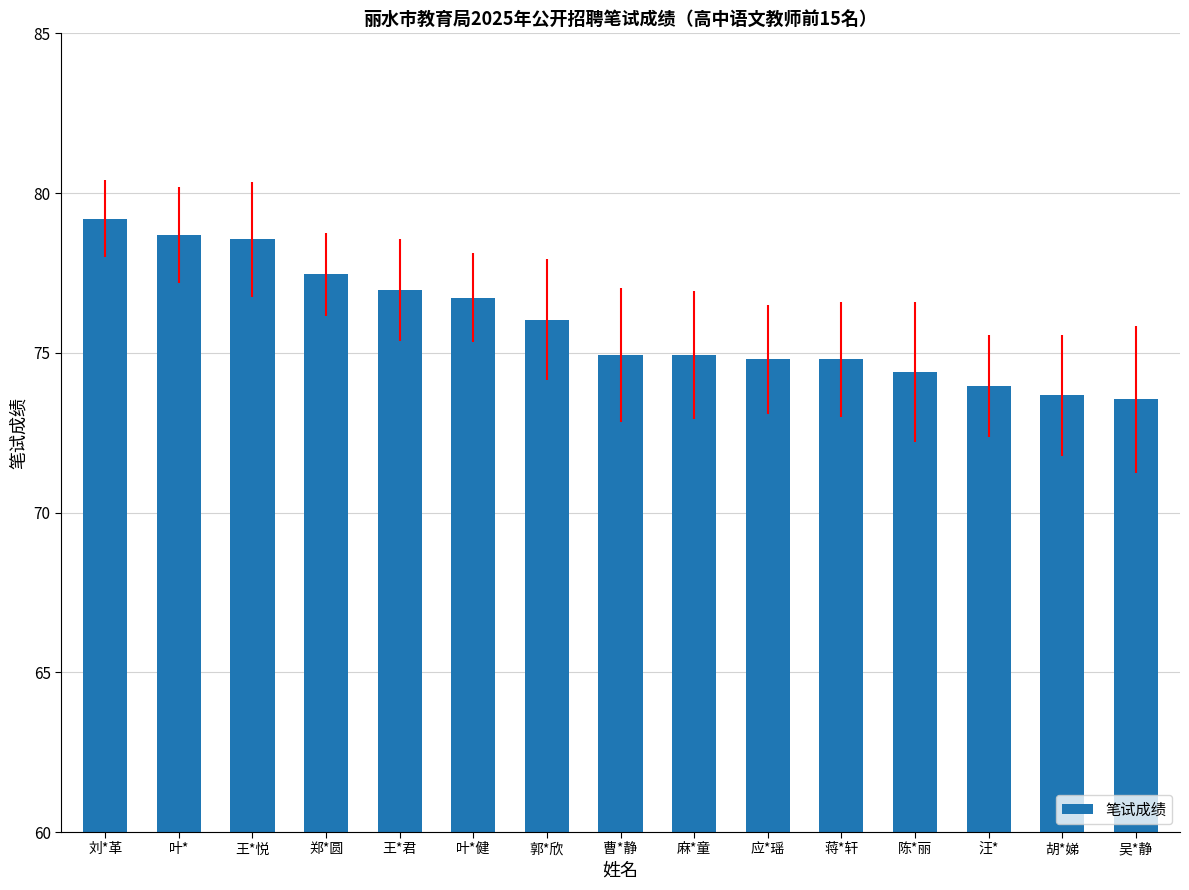

What is the average value?

75.9